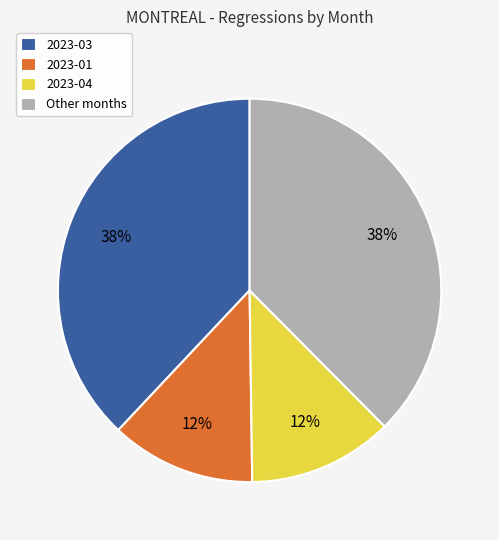

Approximately how many times larger is the value at 2023-04 compared to 2023-03?

0.3